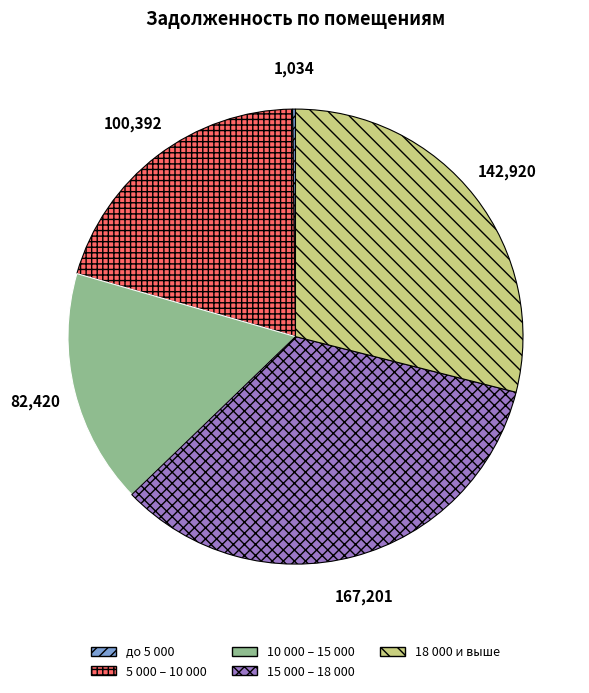

Is there any slice that represents more than half of the pie?

No